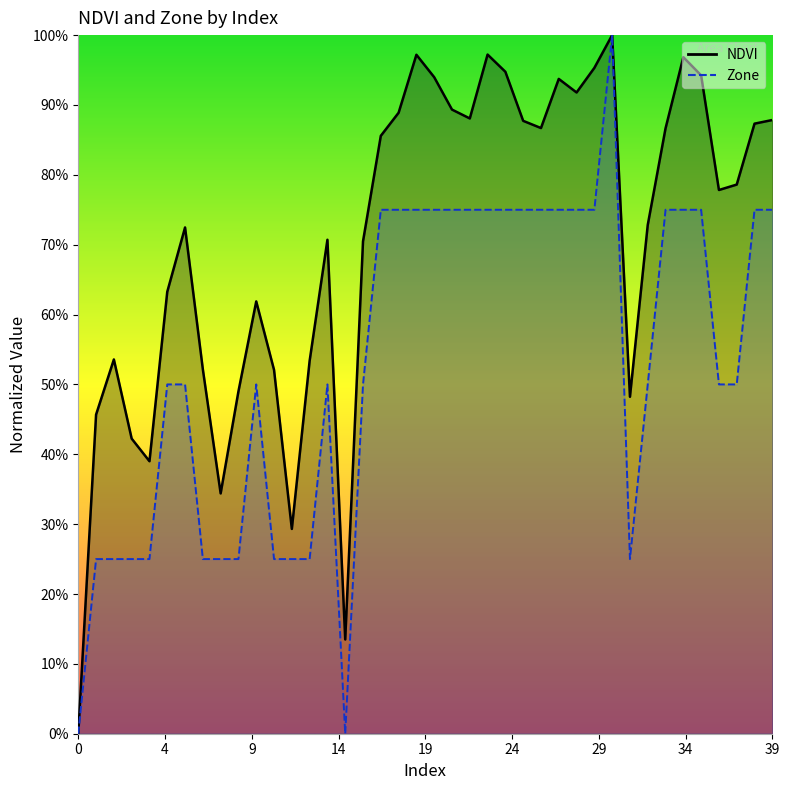

Which series has the largest total across all categories?

NDVI